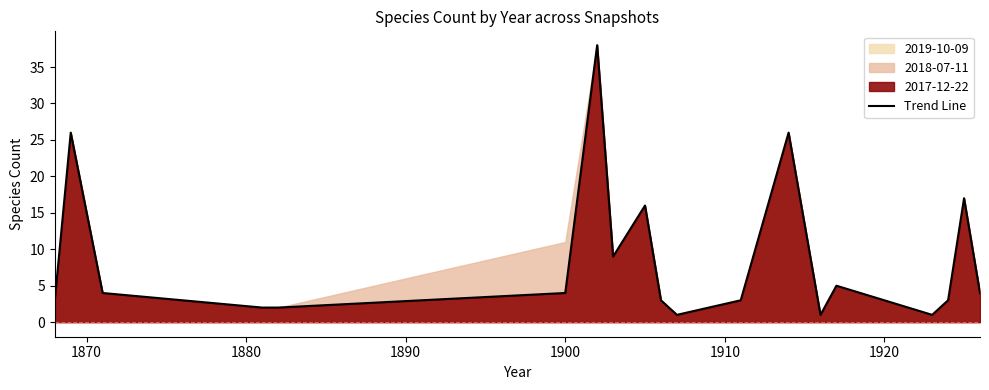

Reading left to right, what are all the values shown in this chart?

3	26	4	2	2	4	38	9	16	3	1	2	3	26	1	5	1	3	17	4